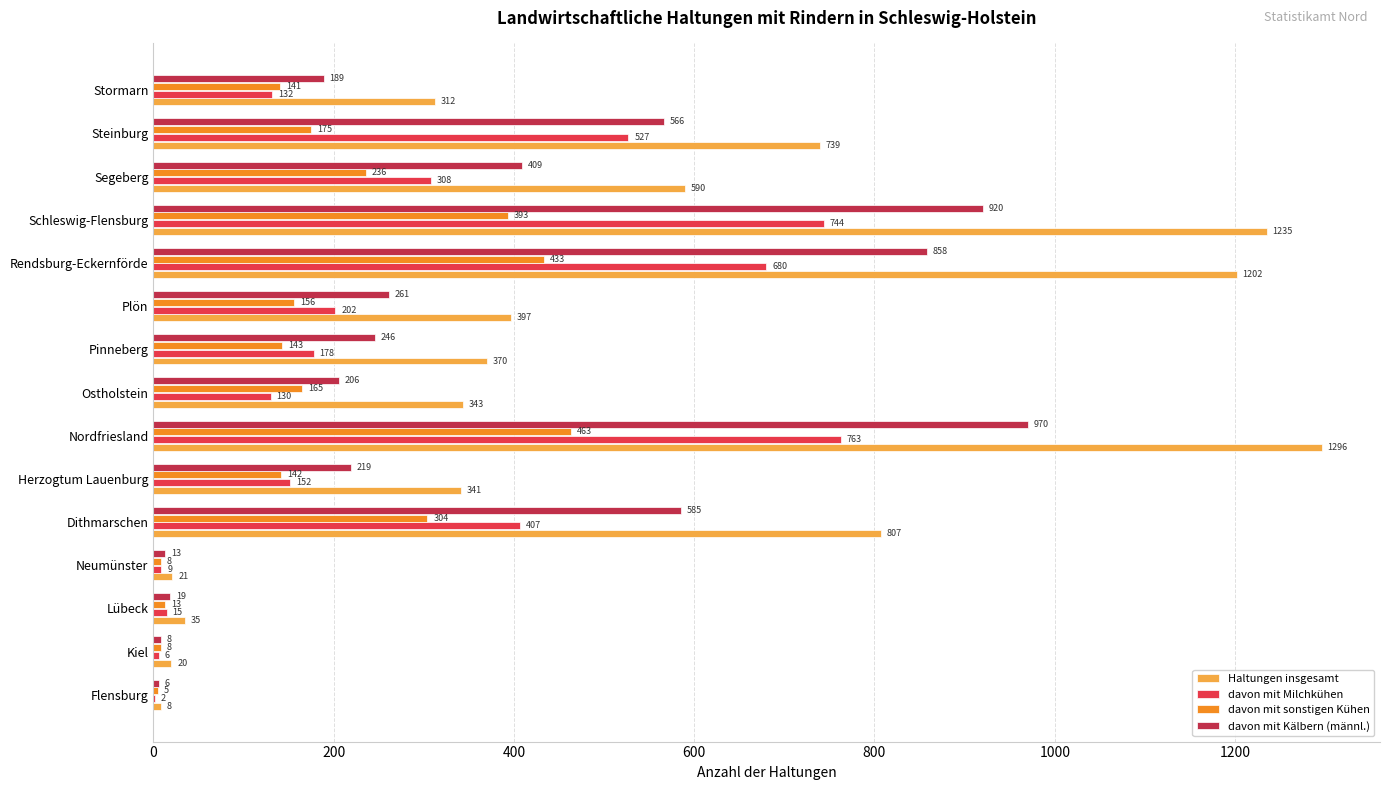

Which category has the highest value in the davon mit sonstigen Kühen series?

Nordfriesland